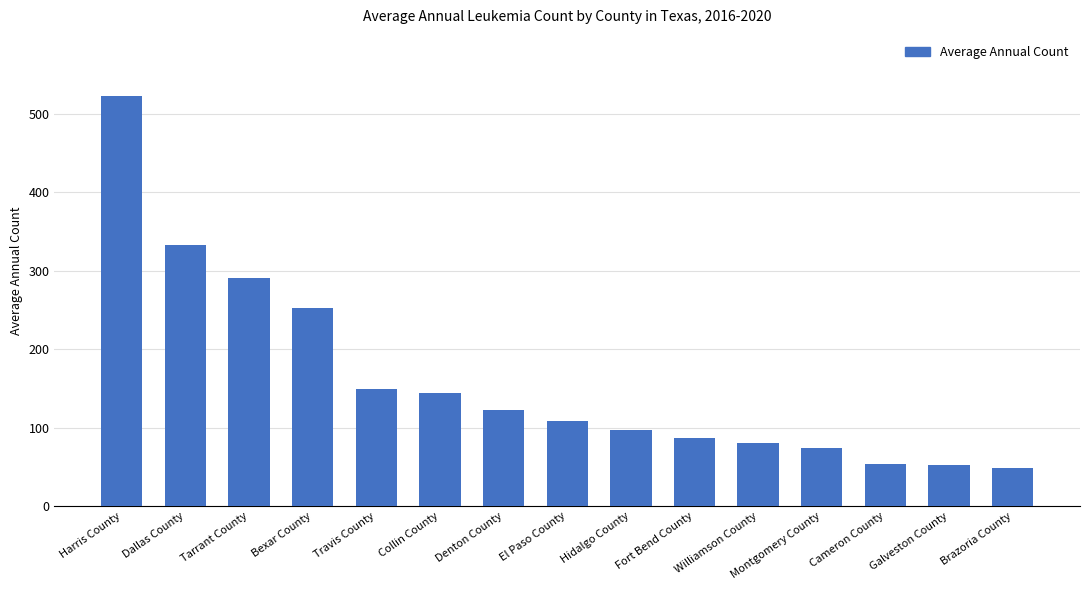

True or false: the data shows 54 at Cameron County.

True